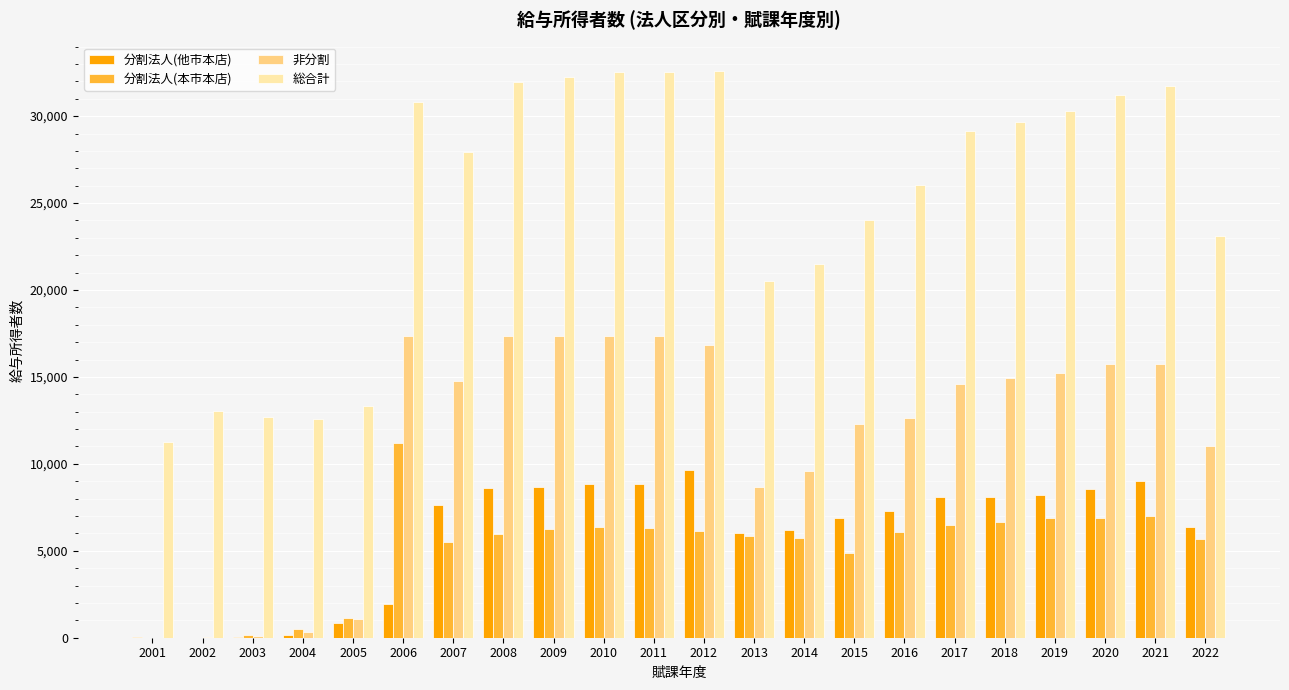

What is the sum of all 分割法人(他市本店) values?

129944